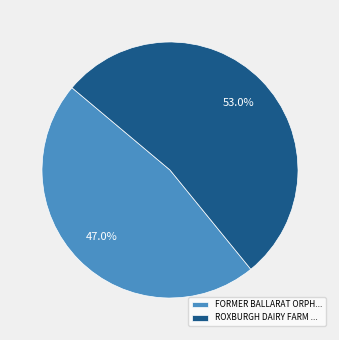

To the nearest percent, what is the difference between the largest and smallest slice percentages?

6%